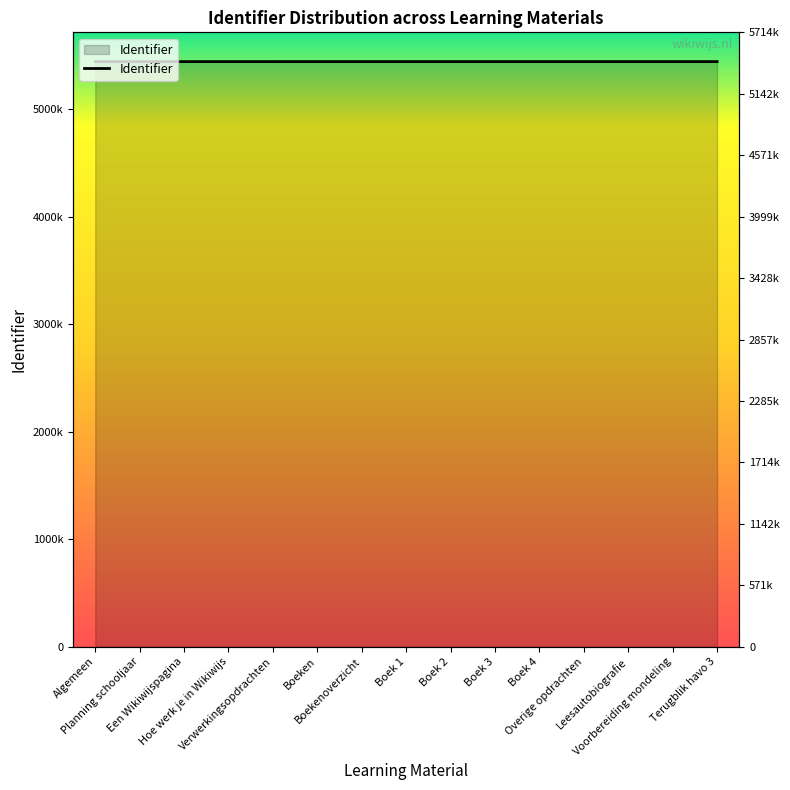

What is the difference between the maximum and second lowest values?

18